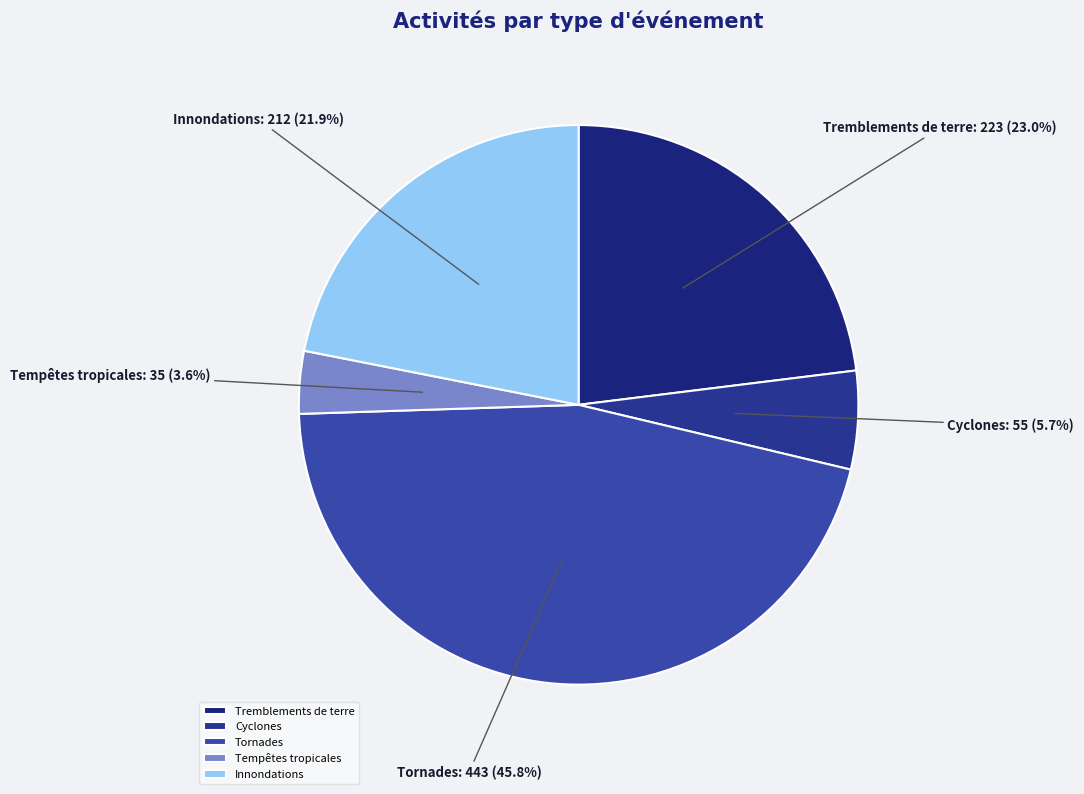

To the nearest percent, what is the combined percentage of Tempêtes tropicales and Innondations?

26%